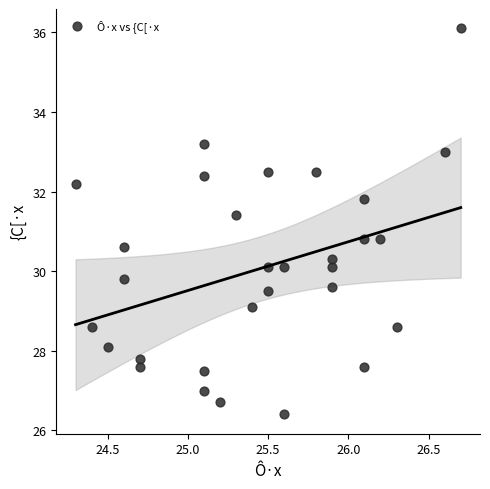

What is the range of Y values (max minus min)?

9.7